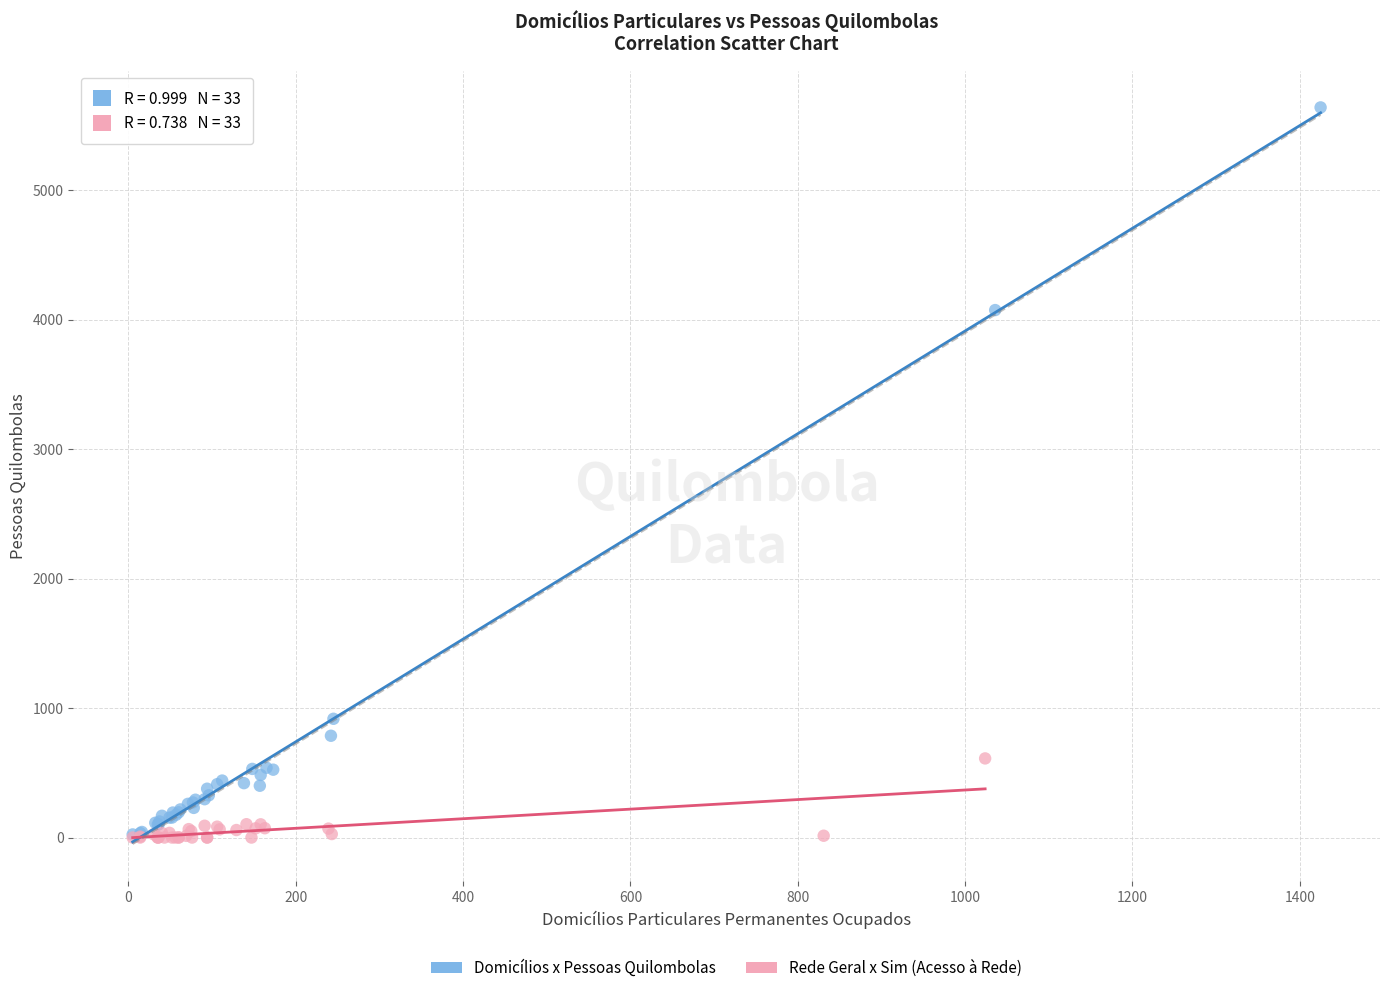

Which series contains the highest Y value?

Domicílios x Pessoas Quilombolas